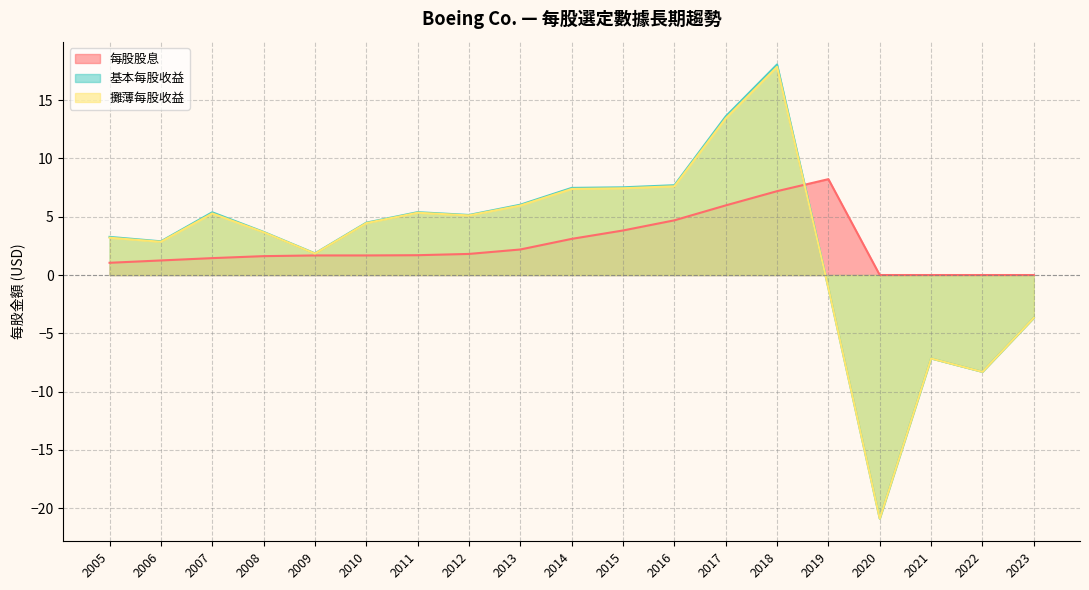

At which label does 基本每股收益 reach its minimum?

2020